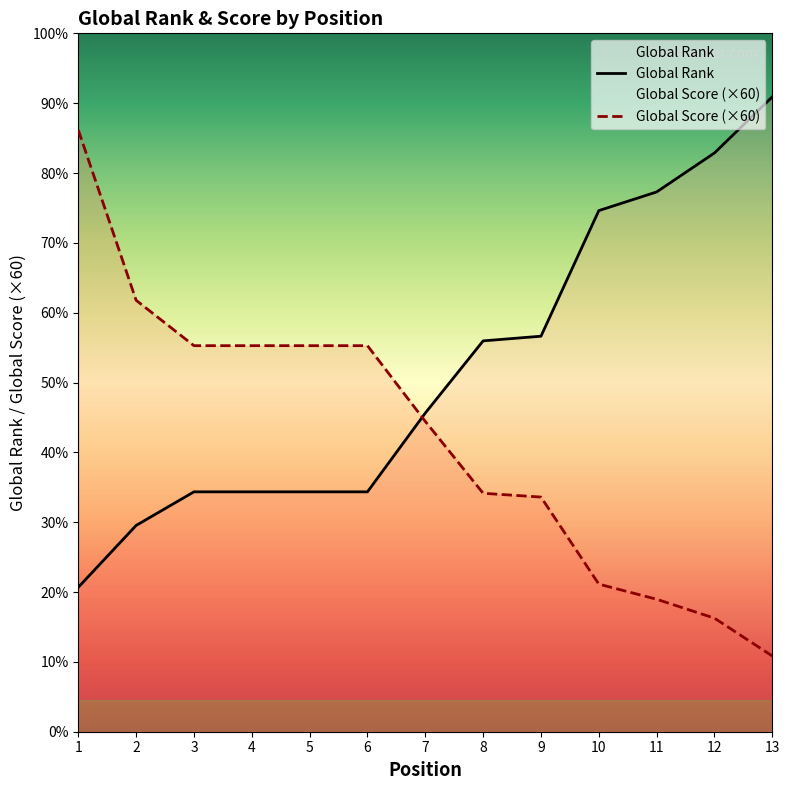

At which label is Global Score closest to 5370?

7